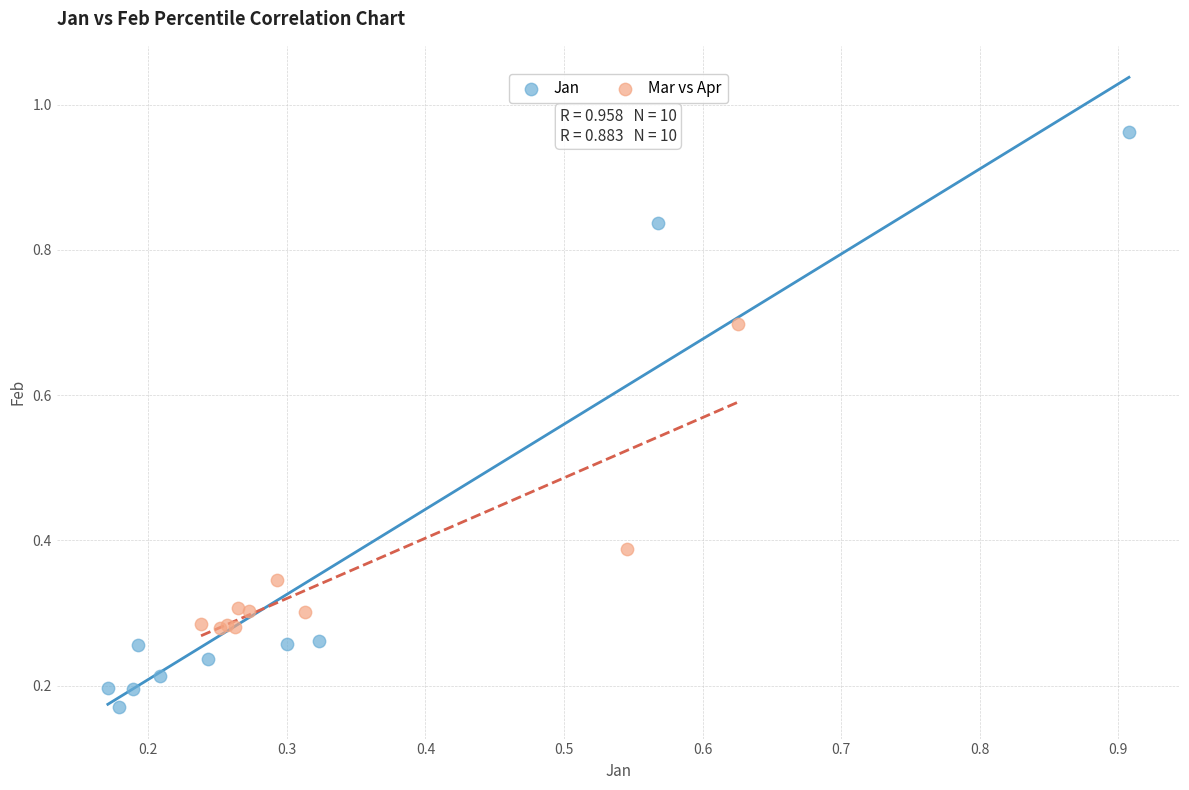

Which series contains the lowest Y value?

Jan